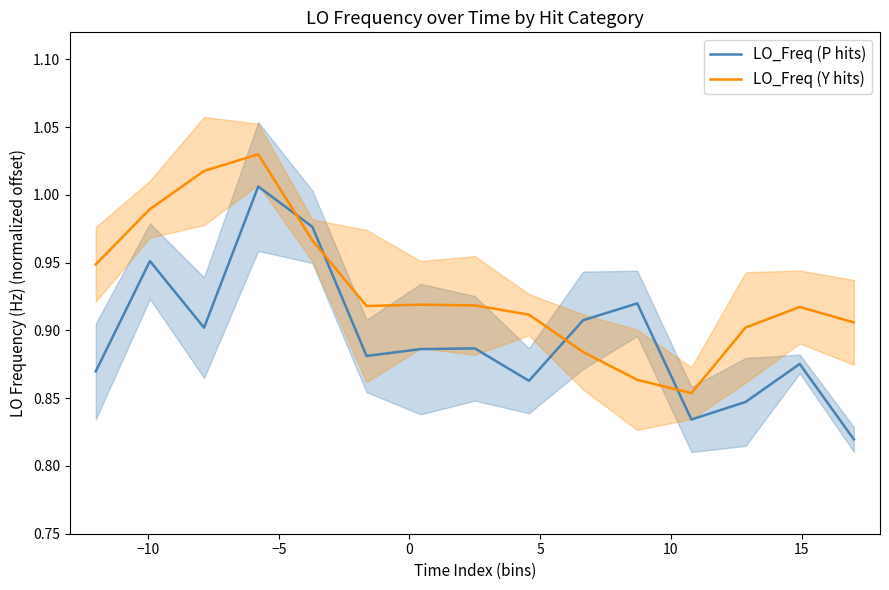

True or false: LO_Freq (P hits) and LO_Freq (Y hits) intersect in this chart.

True